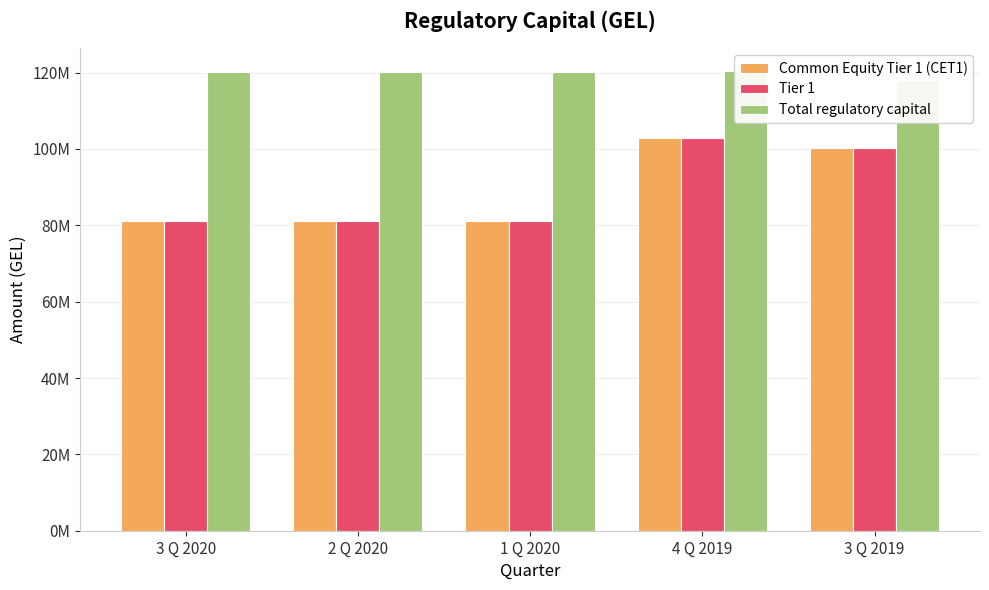

At how many categories does at least one series exceed 88026782?

5